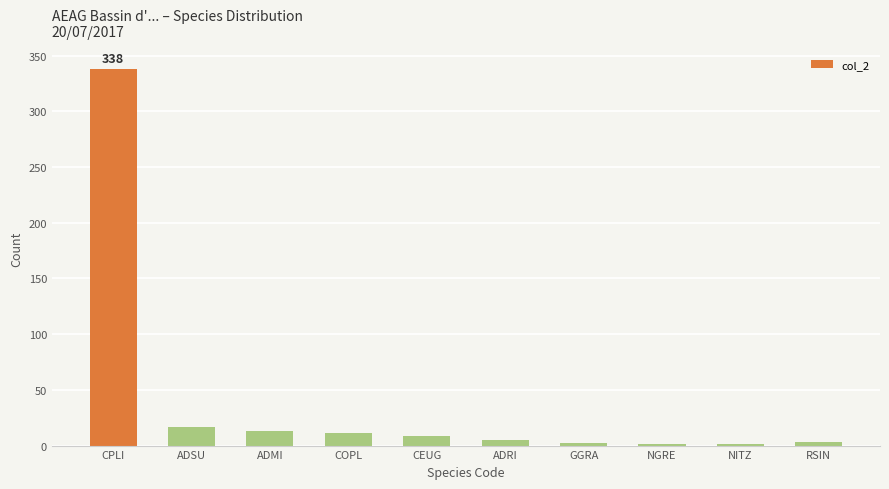

Which label corresponds to the largest value in the chart?

CPLI